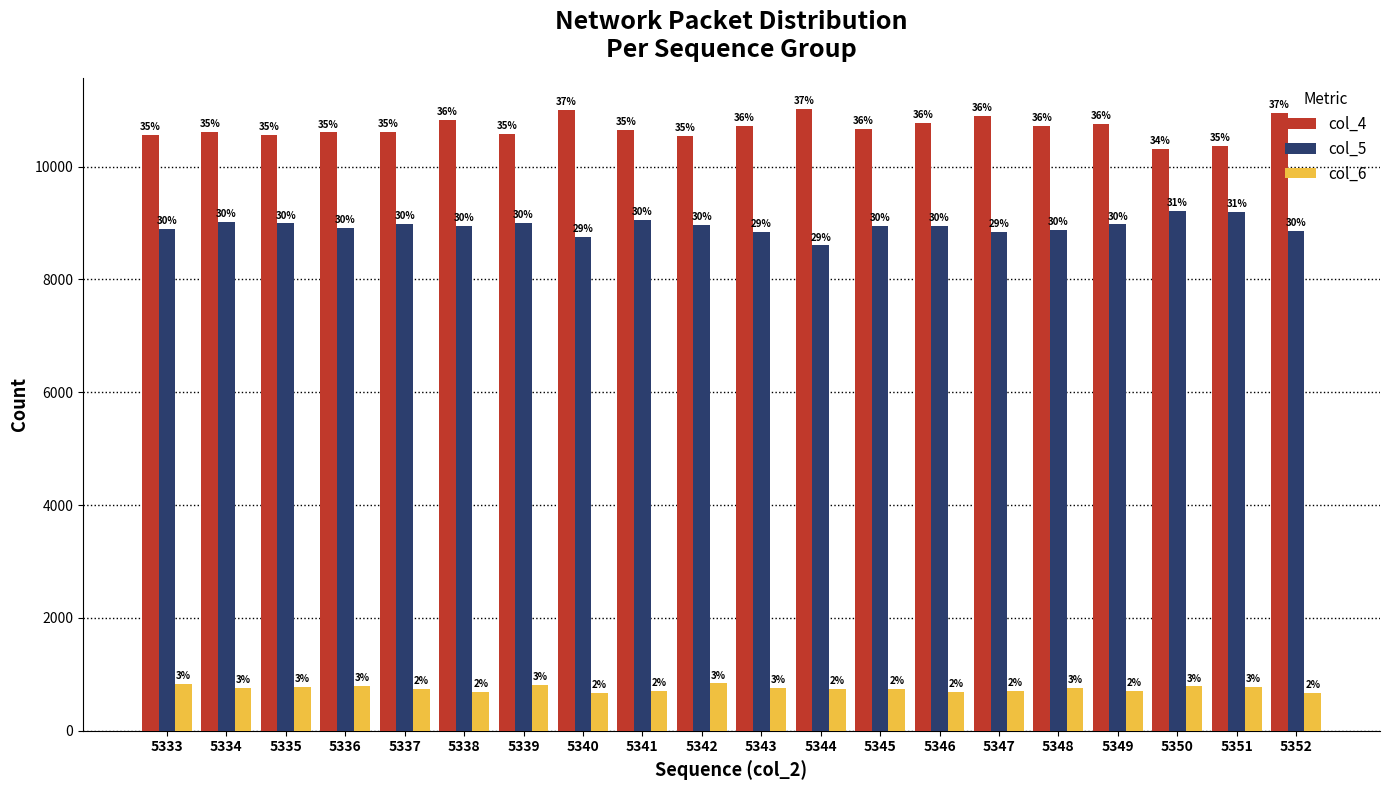

Are the bars grouped side by side (vs. stacked)?

Yes